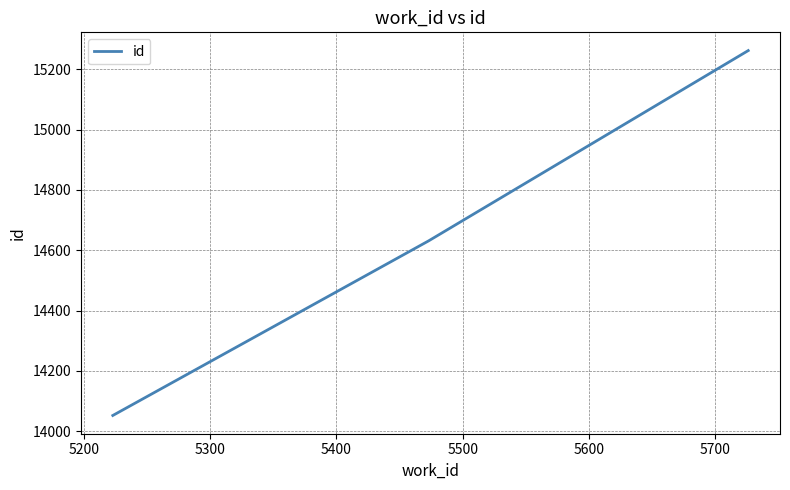

Is this an area chart (filled region under the line)?

No